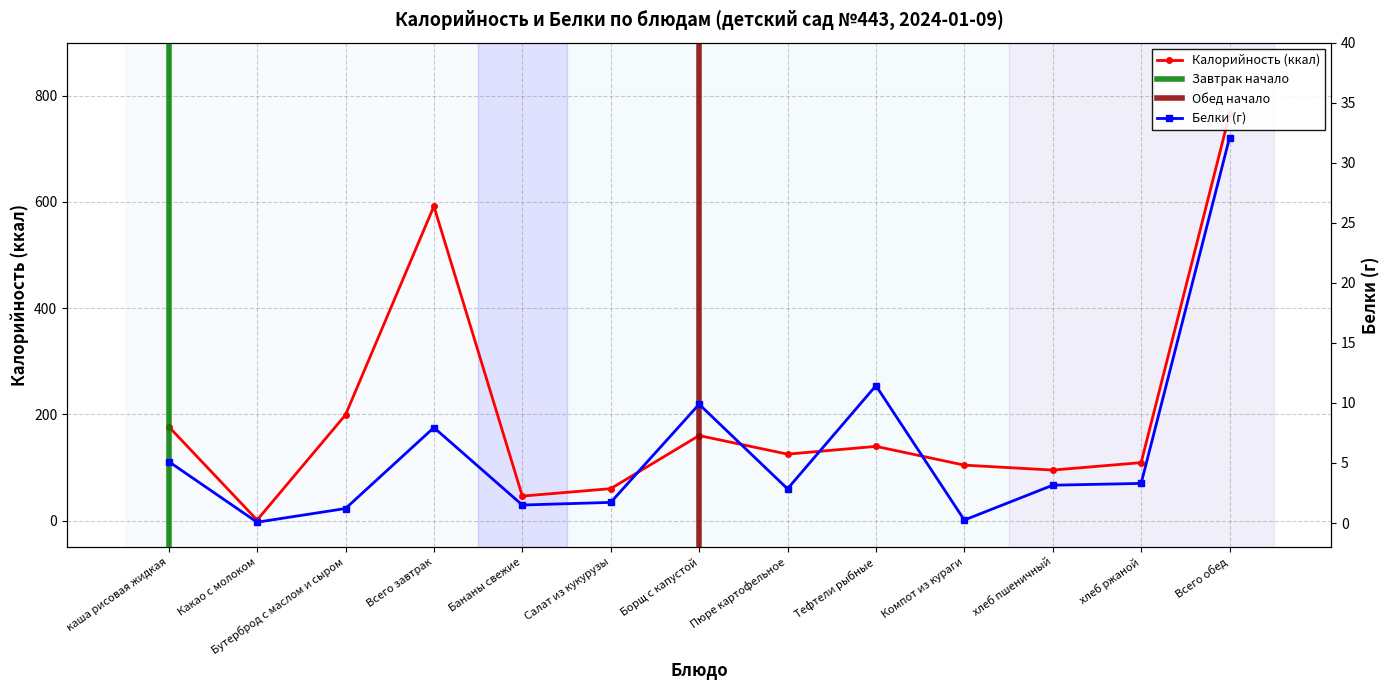

What is the approximate value of Калорийность at Салат из кукурузы?

60.0